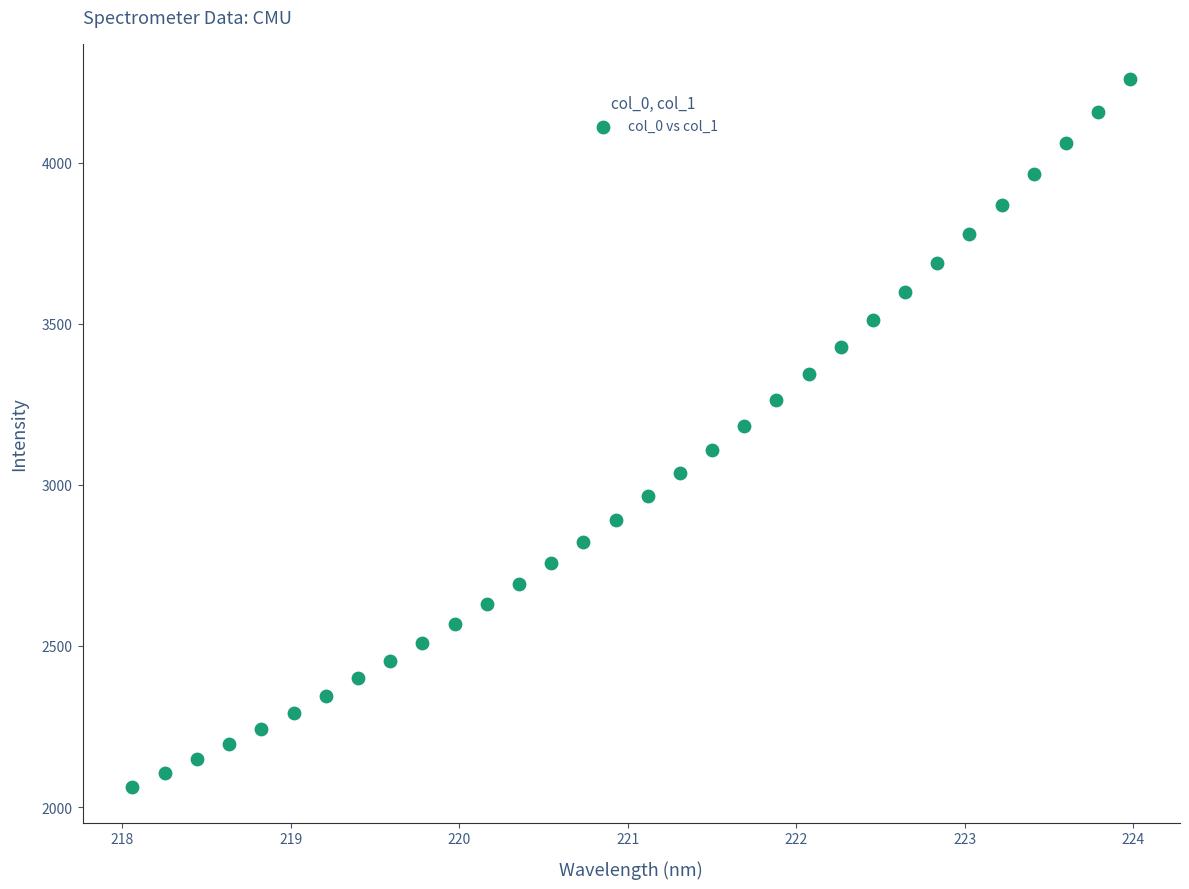

How many points are shown in the scatter plot?

32